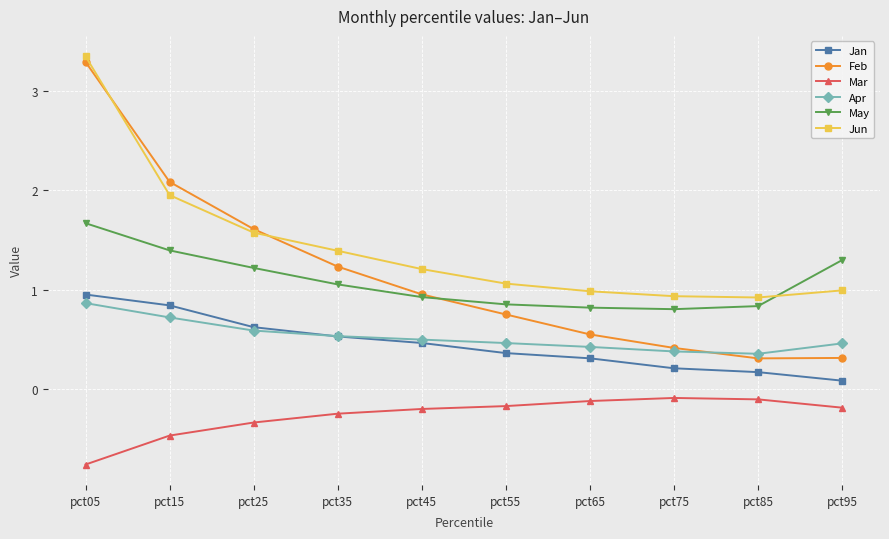

What is the approximate value of Feb at pct85?

0.3